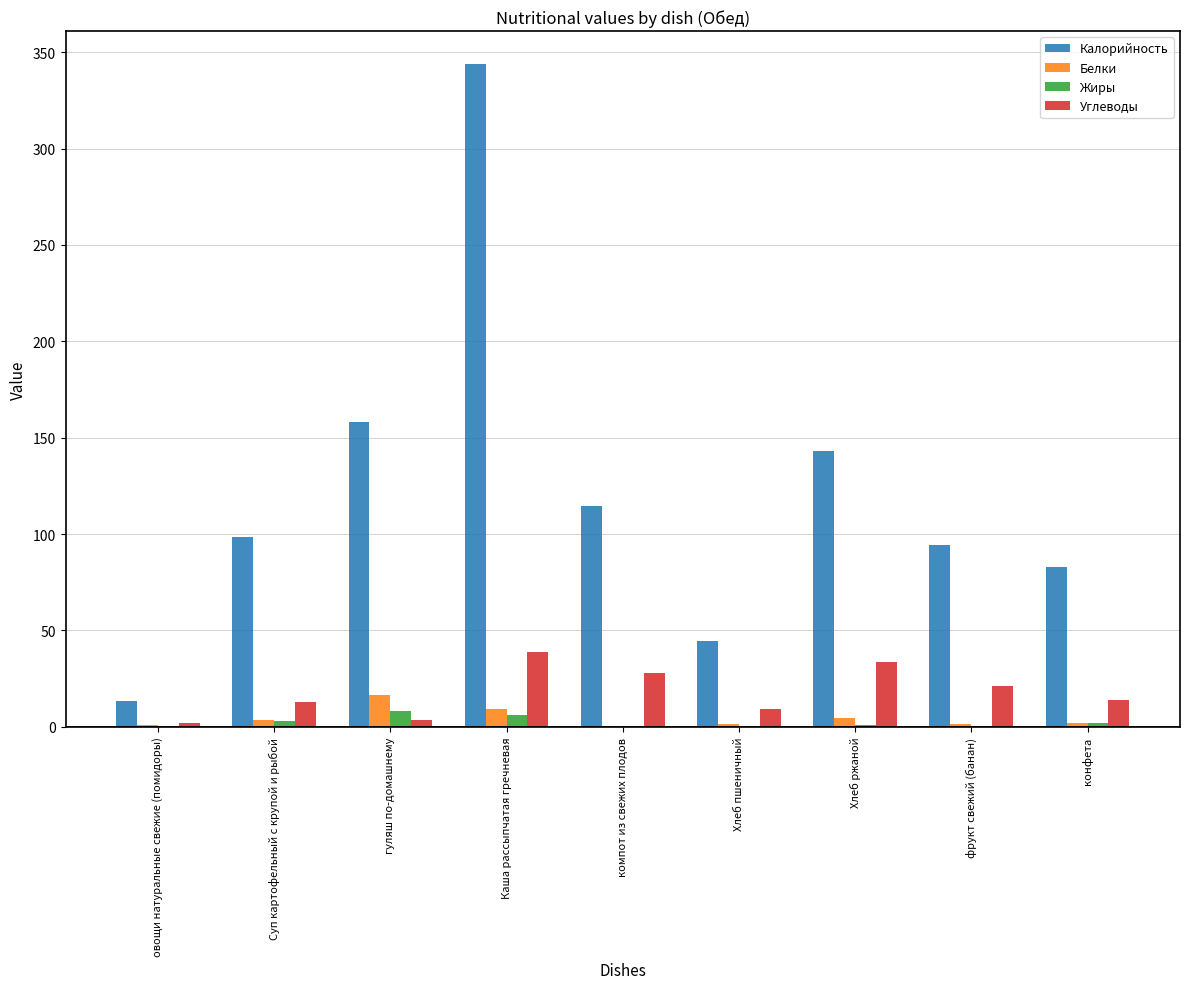

Is it true that Углеводы equals 23.1 at Каша рассыпчатая гречневая?

False